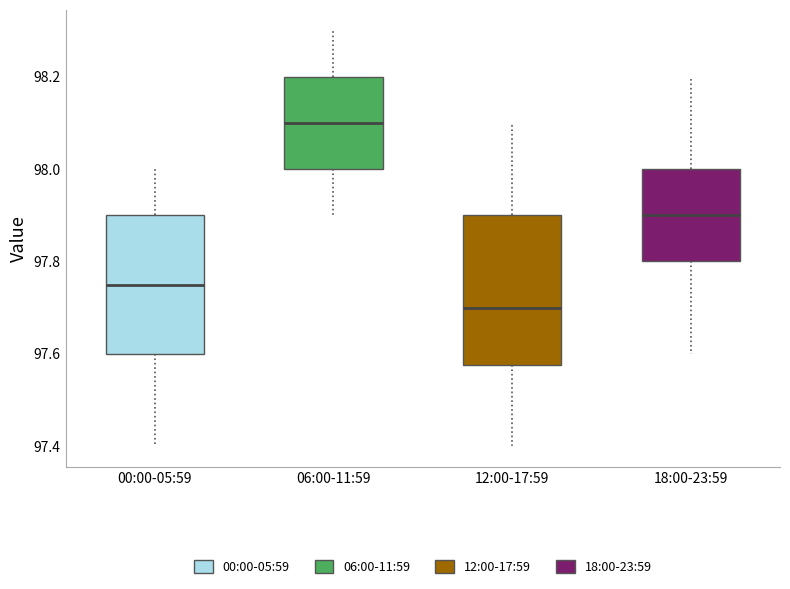

Comparing the boxes themselves (not the whiskers), which one is the tallest?

12:00-17:59